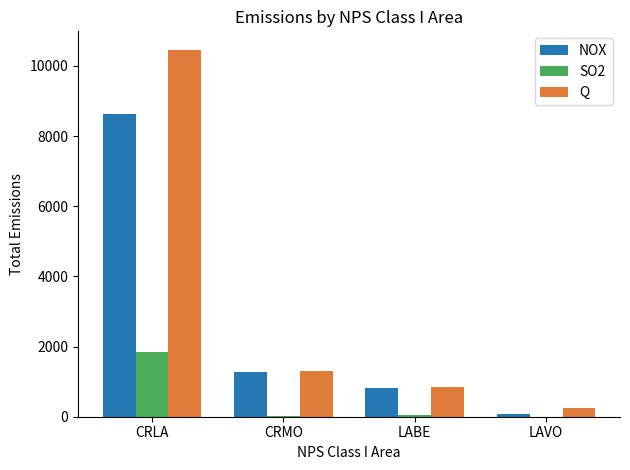

Which series changed the most between CRMO and LAVO?

NOX